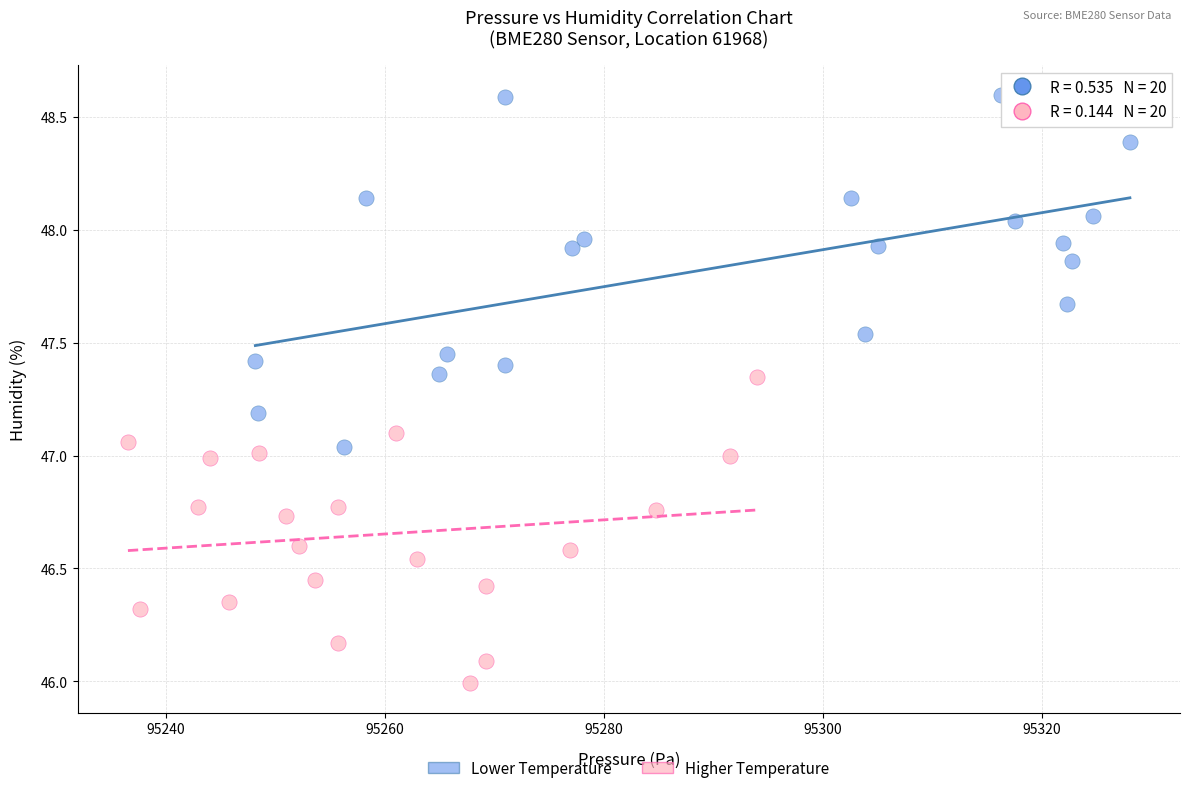

What are all the series names shown in the legend?

Lower Temperature, Higher Temperature